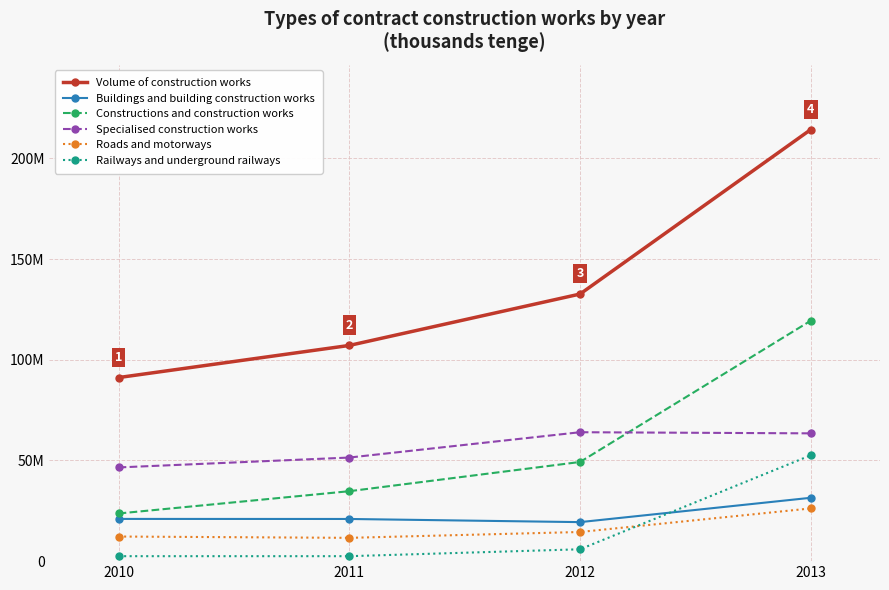

What are all the series names shown in the legend?

Volume of construction works, Buildings and building construction works, Constructions and construction works, Specialised construction works, Roads and motorways, Railways and underground railways